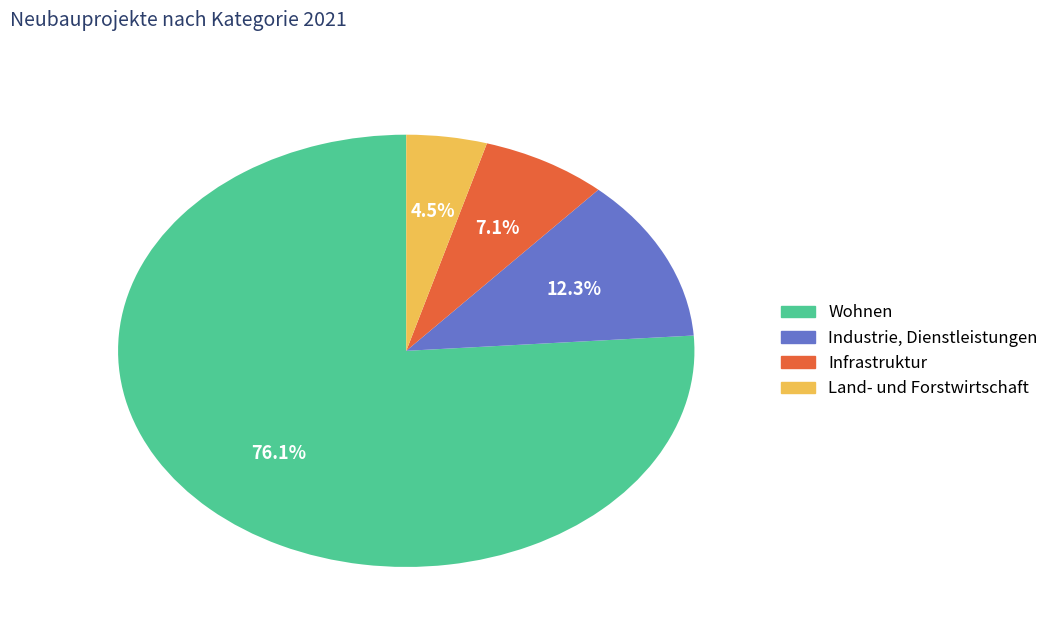

Rank the categories by value from lowest to highest.

Land- und Forstwirtschaft, Infrastruktur, Industrie, Dienstleistungen, Wohnen